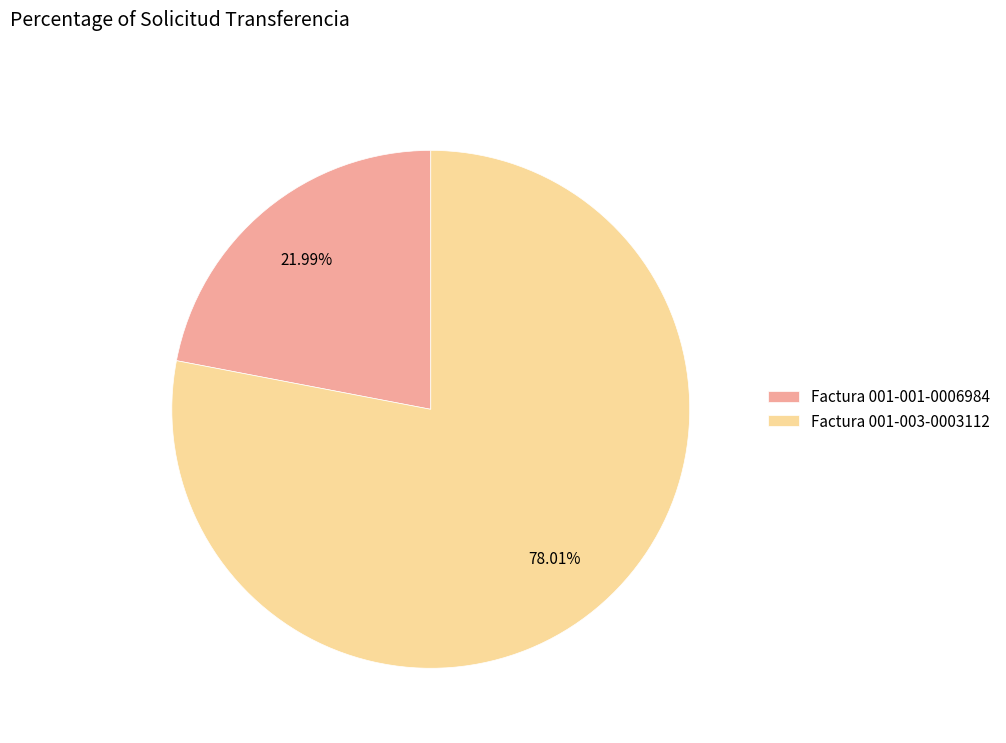

To the nearest percent, what portion does Factura 001-001-0006984 represent?

22%